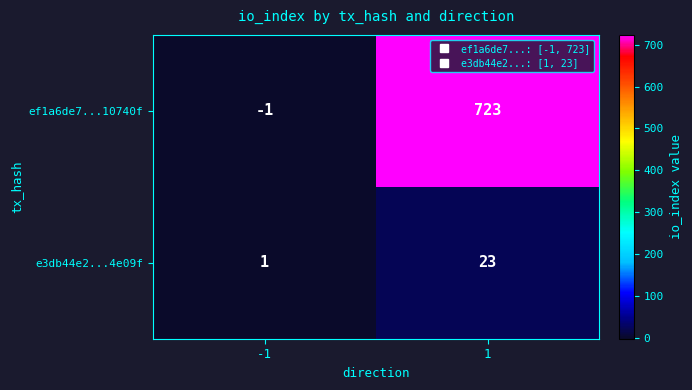

Reading right to left, extract all data points from this chart.

ef1a6de7...10740f: 1=723	-1=-1
e3db44e2...4e09f: 1=23	-1=1